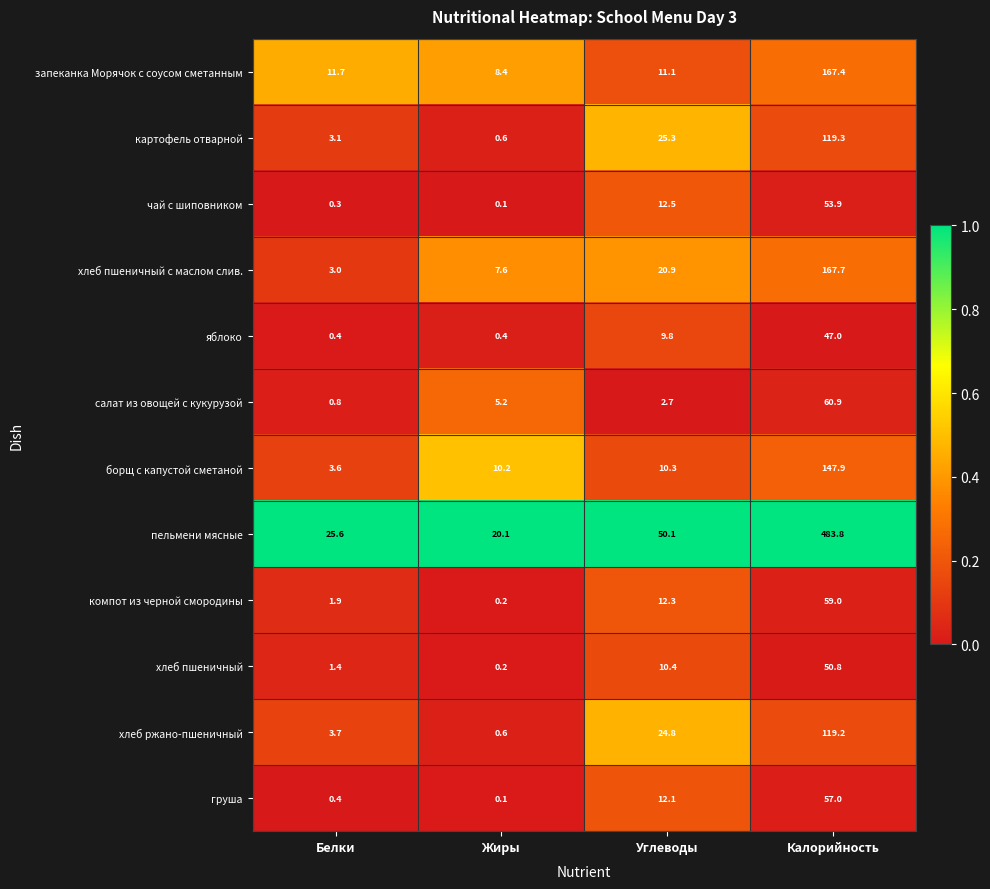

What is the lowest value of the хлеб ржано-пшеничный series?

0.6